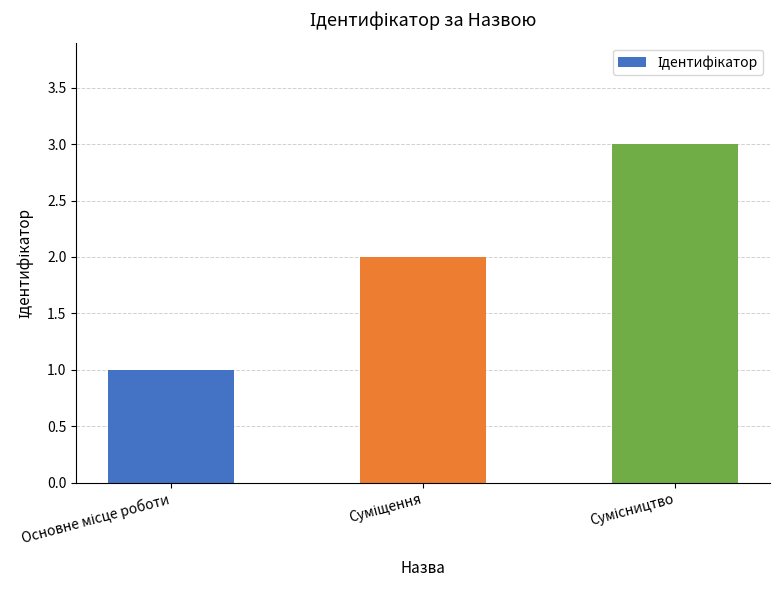

What is the greatest value displayed?

3